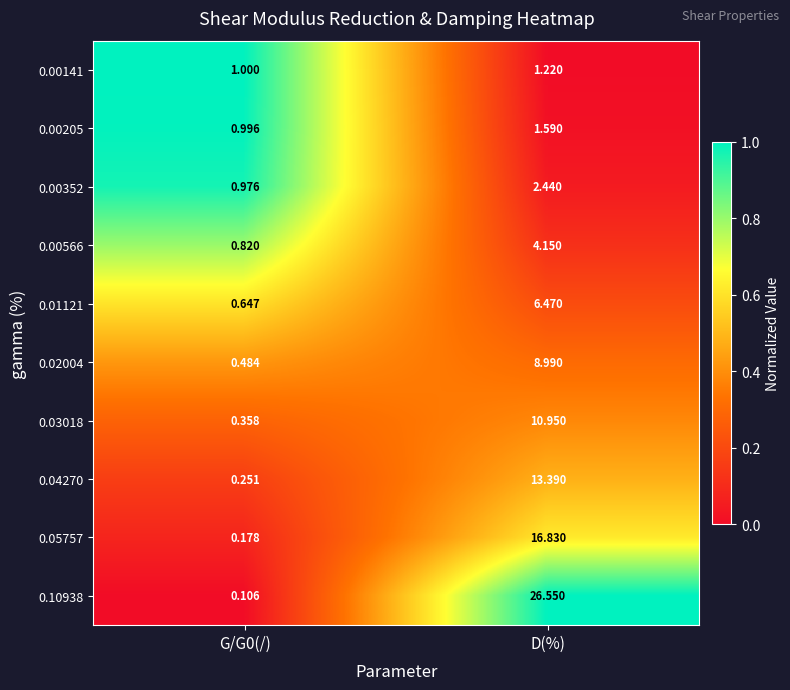

Which label corresponds to the largest value in the chart?

D(%)